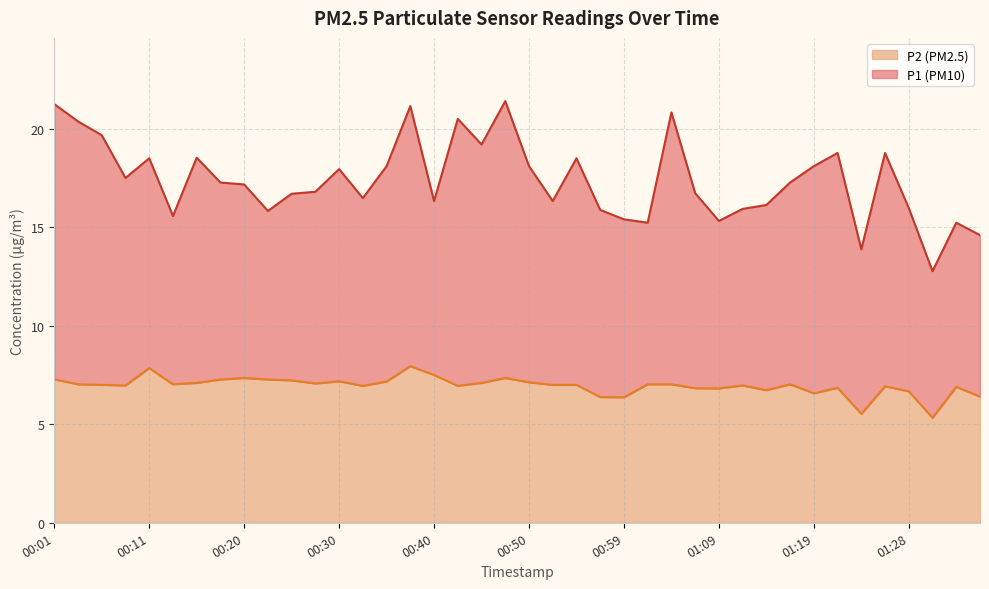

Which series changed the most between 00:13 and 01:07?

P1